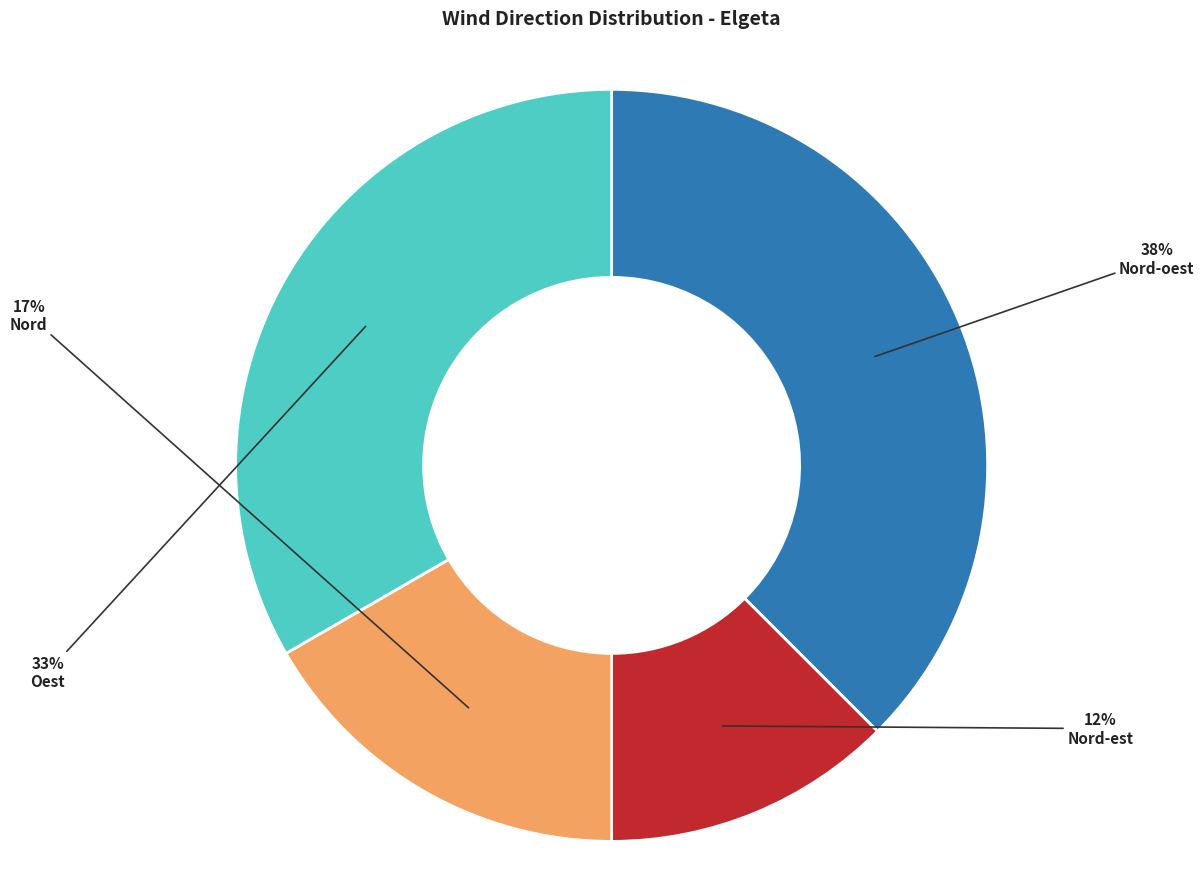

Is Nord-oest the majority of the pie?

No